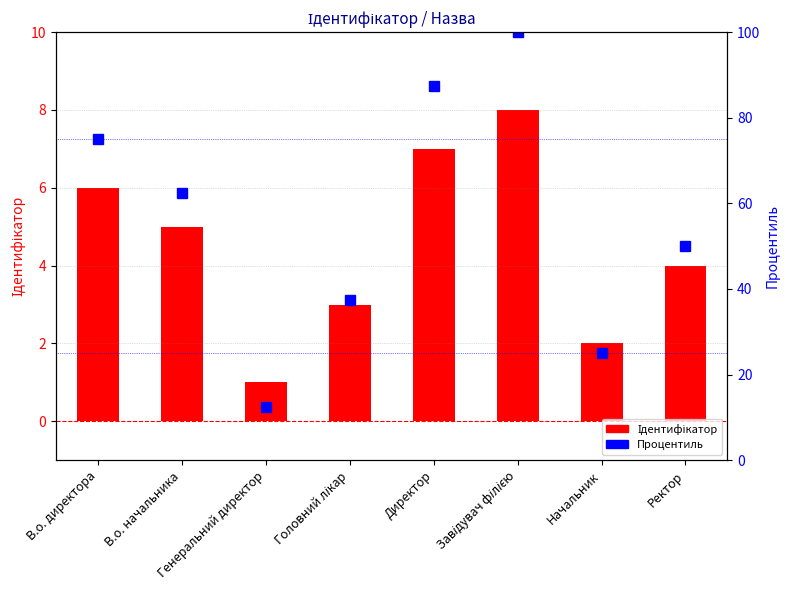

Reading right to left, transcribe all the data shown in this chart.

Ідентифікатор: Ректор=4.0	Начальник=2.0	Завідувач філією=8.0	Директор=7.0	Головний лікар=3.0	Генеральний директор=1.0	В.о. начальника=5.0	В.о. директора=6.0
Процентиль: Ректор=50.0	Начальник=25.0	Завідувач філією=100.0	Директор=87.5	Головний лікар=37.5	Генеральний директор=12.5	В.о. начальника=62.5	В.о. директора=75.0